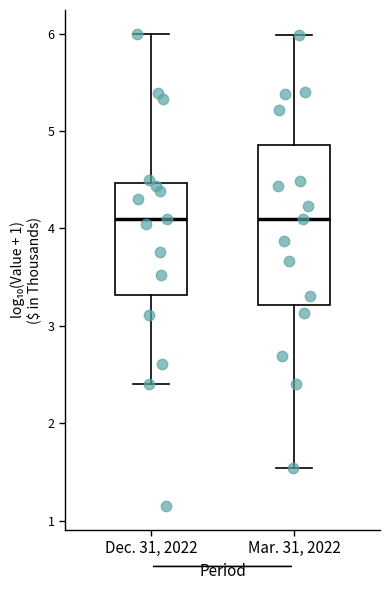

Which box is the tallest, from its lower edge to its upper edge?

Mar. 31, 2022